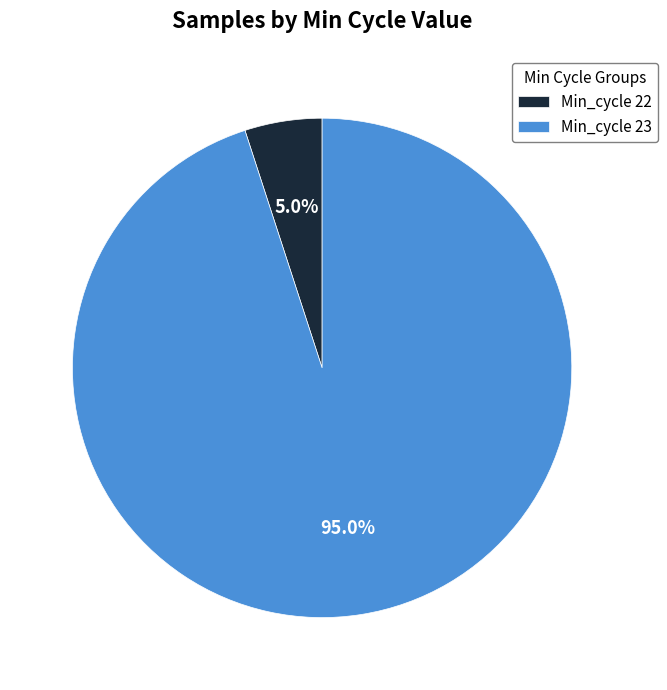

Between Min_cycle 22 and Min_cycle 23, which is larger?

Min_cycle 23